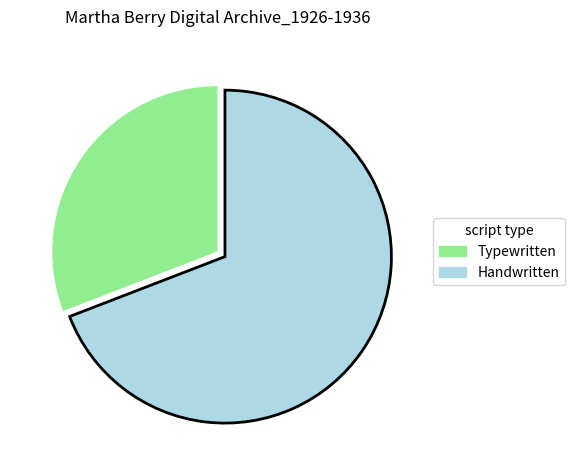

Does any single category account for the majority?

Yes